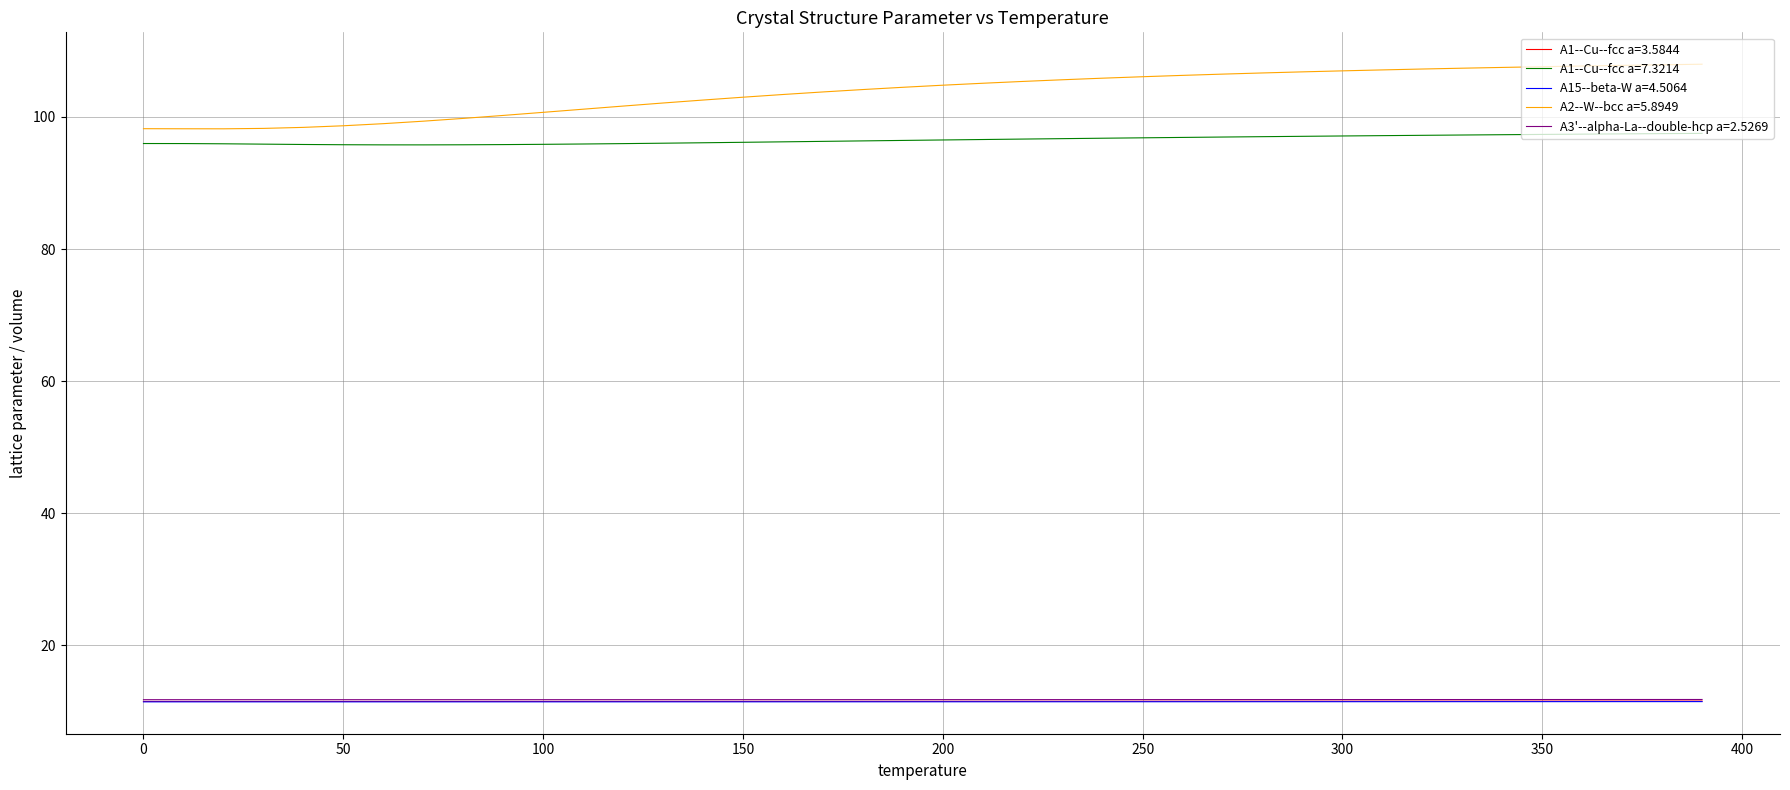

What is the sum of all A2--W--bcc a=5.8949 values?

4149.6